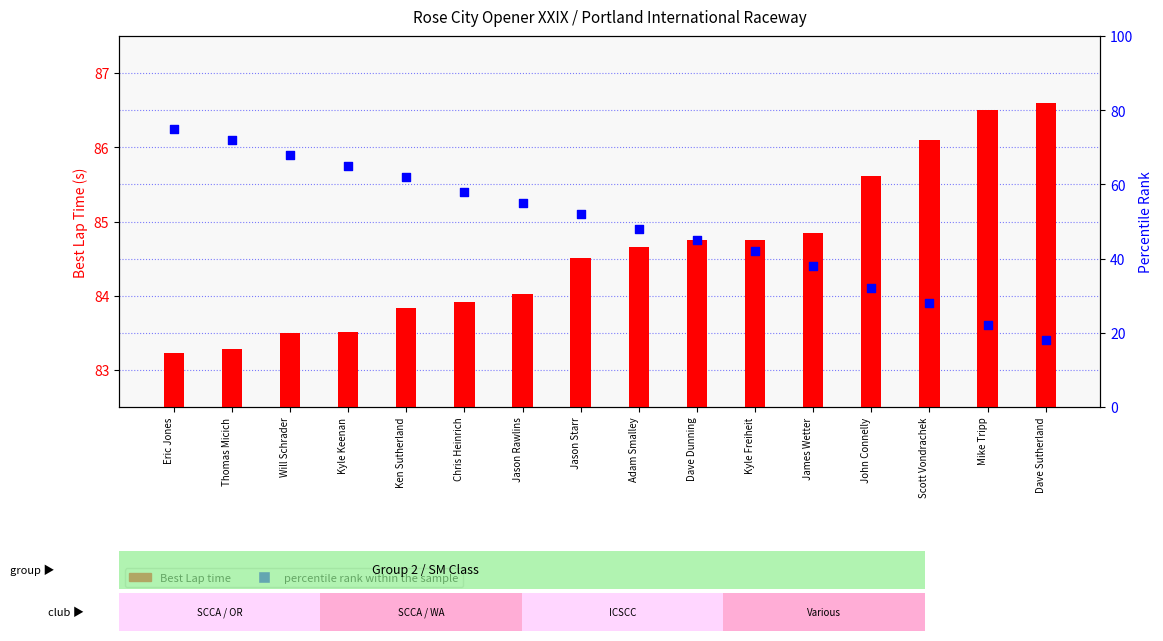

At which category is the sum across all series the highest?

Eric Jones